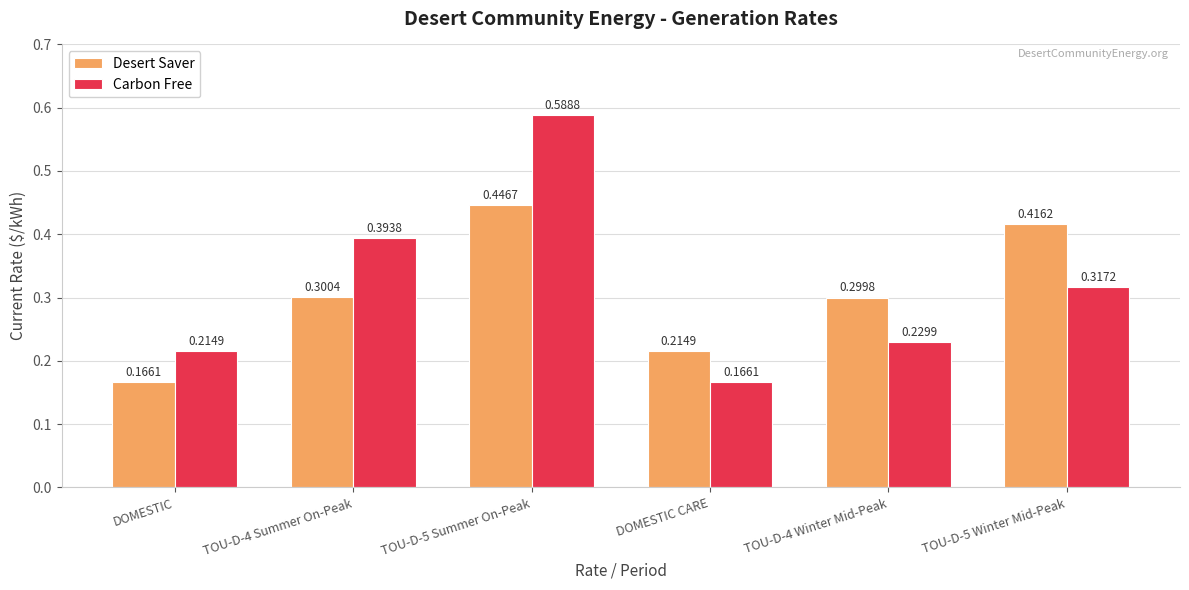

What is the label of the 1st bar from the right?

TOU-D-5 Winter Mid-Peak